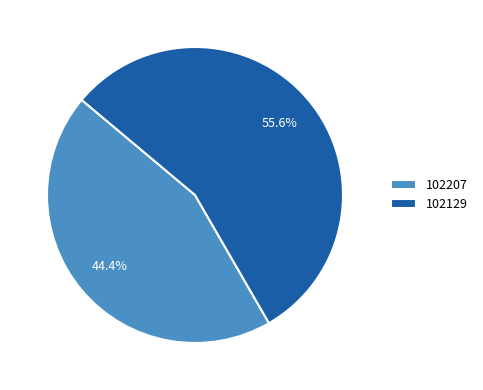

What is the largest slice in the pie chart?

102129